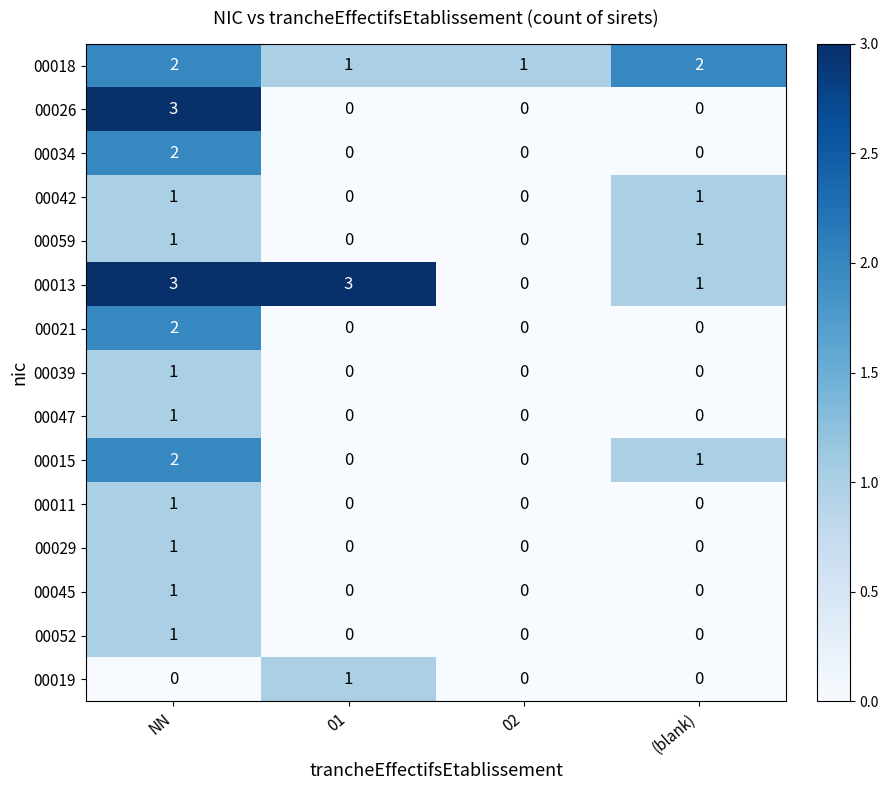

Where is 00015 nearest to the value 1?

(blank)